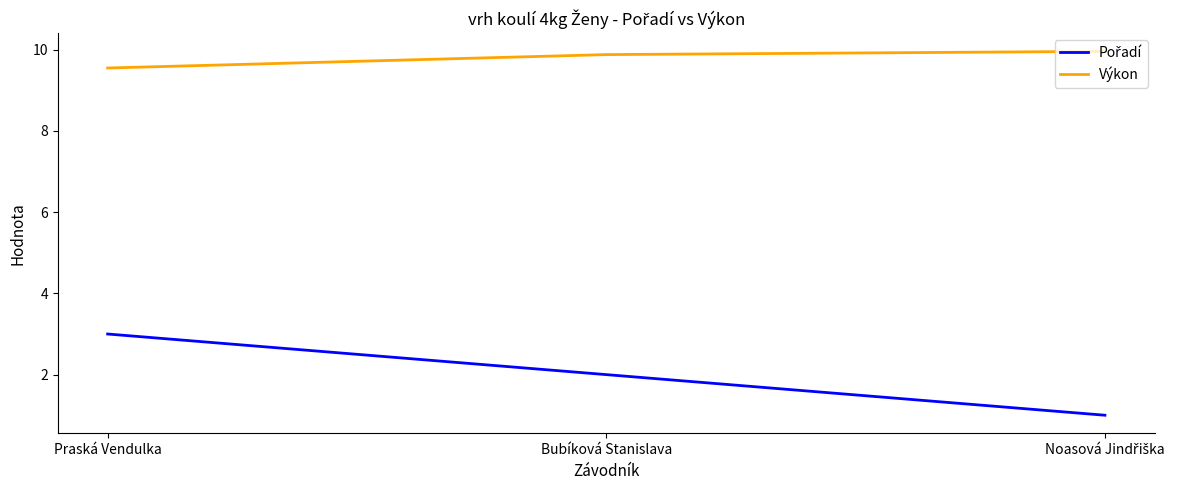

What is the sum of all Výkon values?

29.4